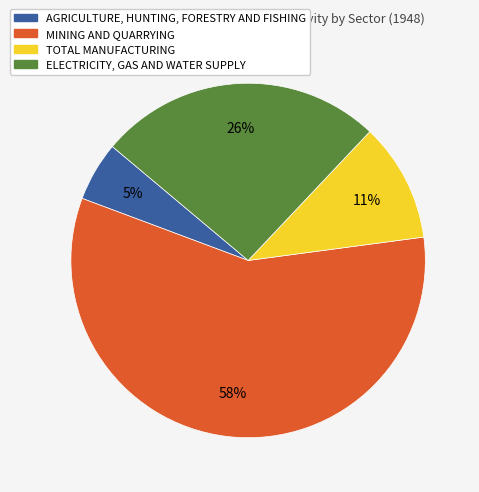

How many slices are in this pie chart?

4